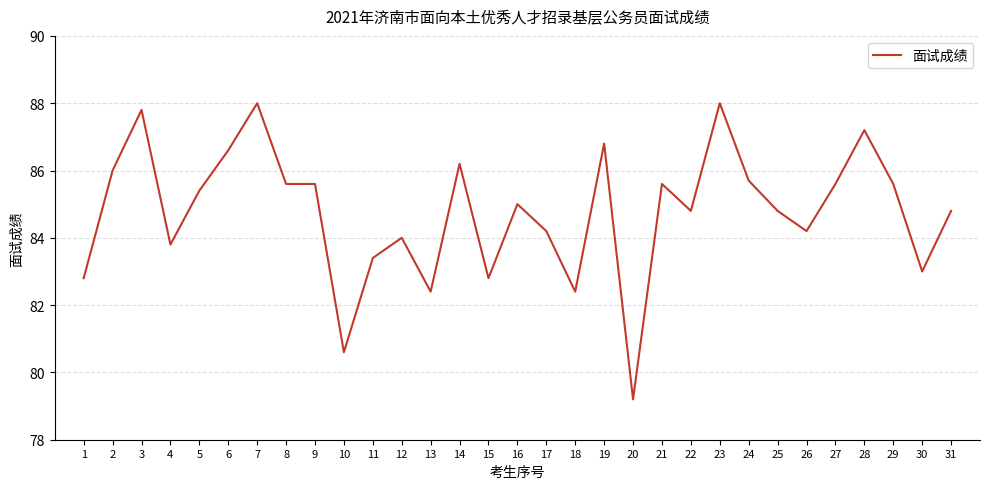

The chart shows a value of 82.8 at 15. True or false?

True